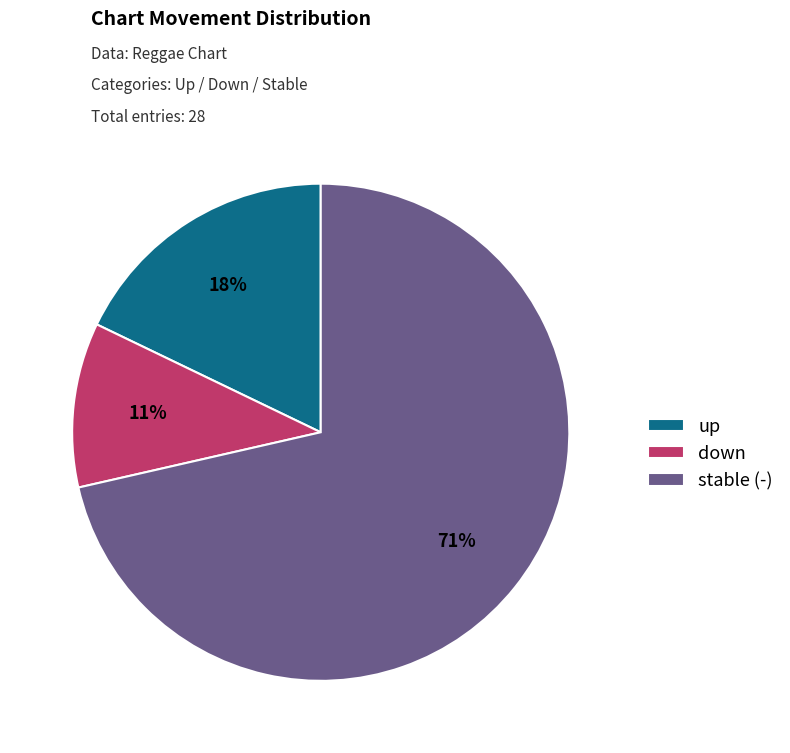

Is there any slice that represents more than half of the pie?

Yes